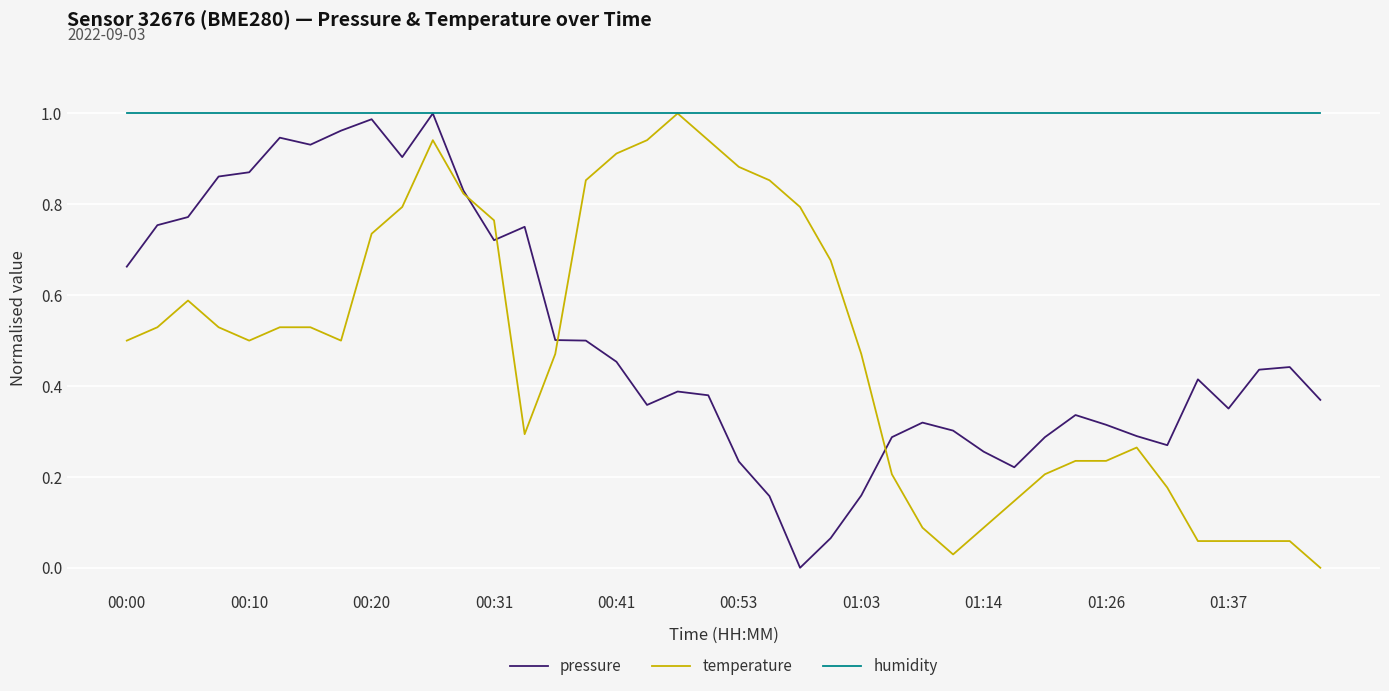

Which series has the largest total across all categories?

humidity